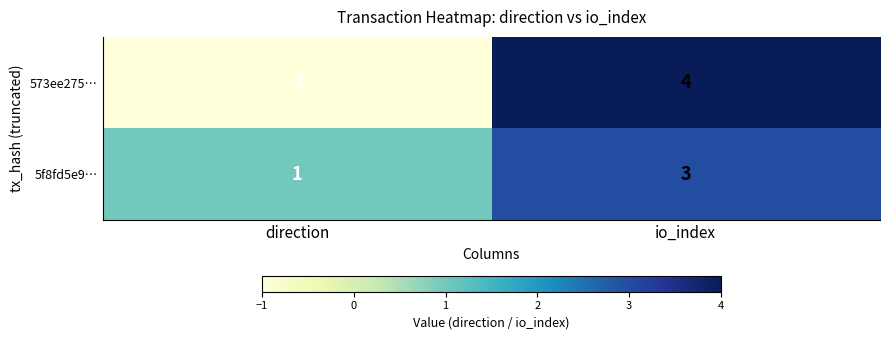

Reading left to right, transcribe all the data shown in this chart.

573ee275…: direction=-1	io_index=4
5f8fd5e9…: direction=1	io_index=3